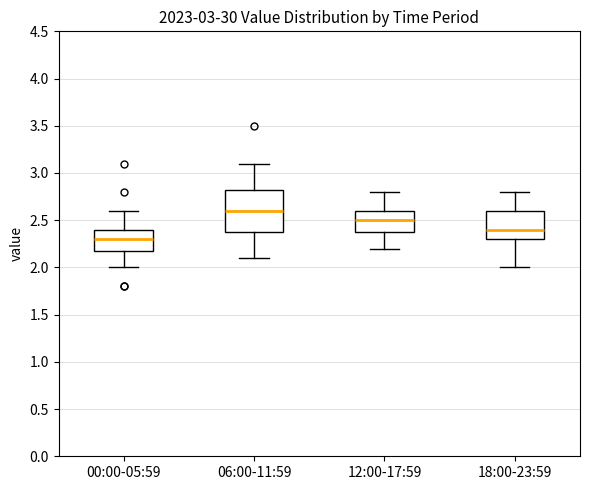

Comparing the boxes themselves (not the whiskers), which one is the tallest?

06:00-11:59